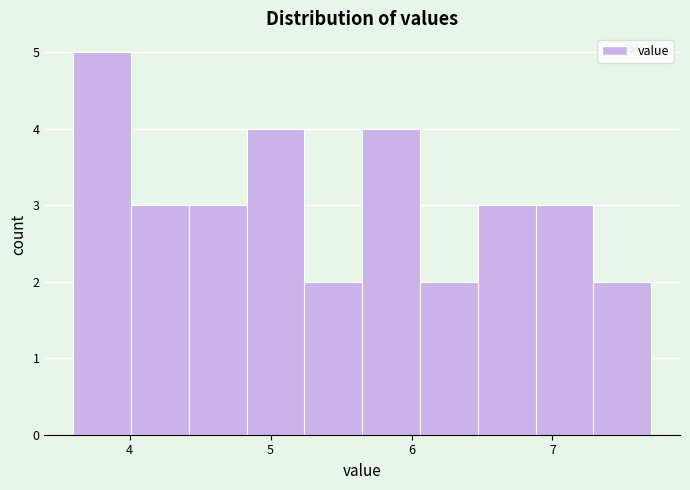

Reading left to right, list every bar in this chart as the range it spans on the x-axis followed by its height. Neither the bar edges nor the heights are printed on the chart, so give them approximately, as read against the axes.

3.60 to 4.01: 5
4.01 to 4.42: 3
4.42 to 4.83: 3
4.83 to 5.24: 4
5.24 to 5.65: 2
5.65 to 6.06: 4
6.06 to 6.47: 2
6.47 to 6.88: 3
6.88 to 7.29: 3
7.29 to 7.70: 2